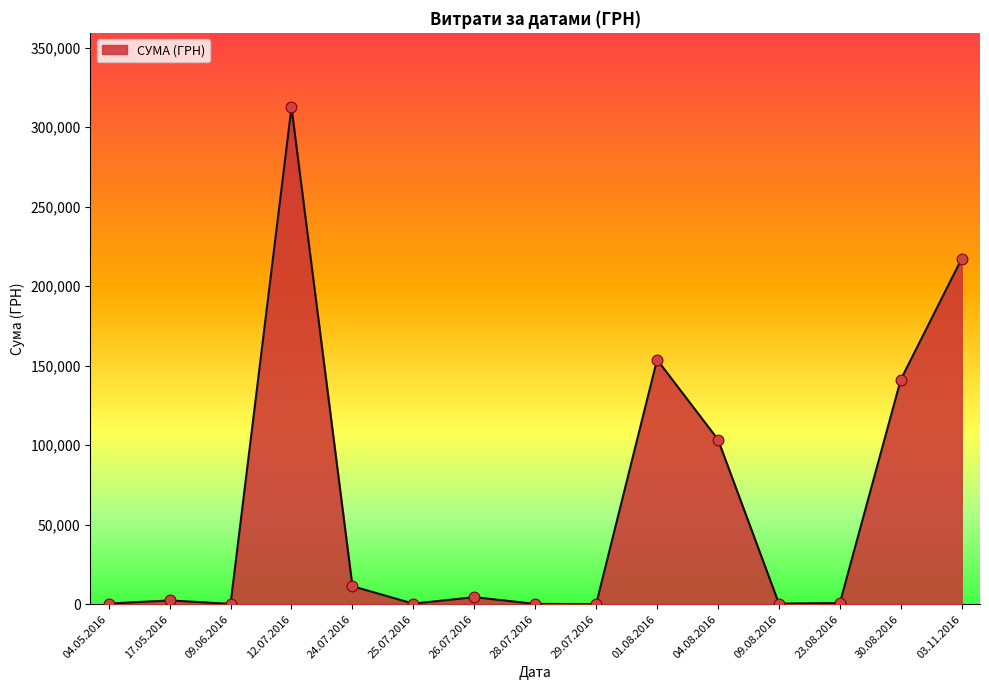

Is it true that the value at 04.08.2016 is 181508.2?

False